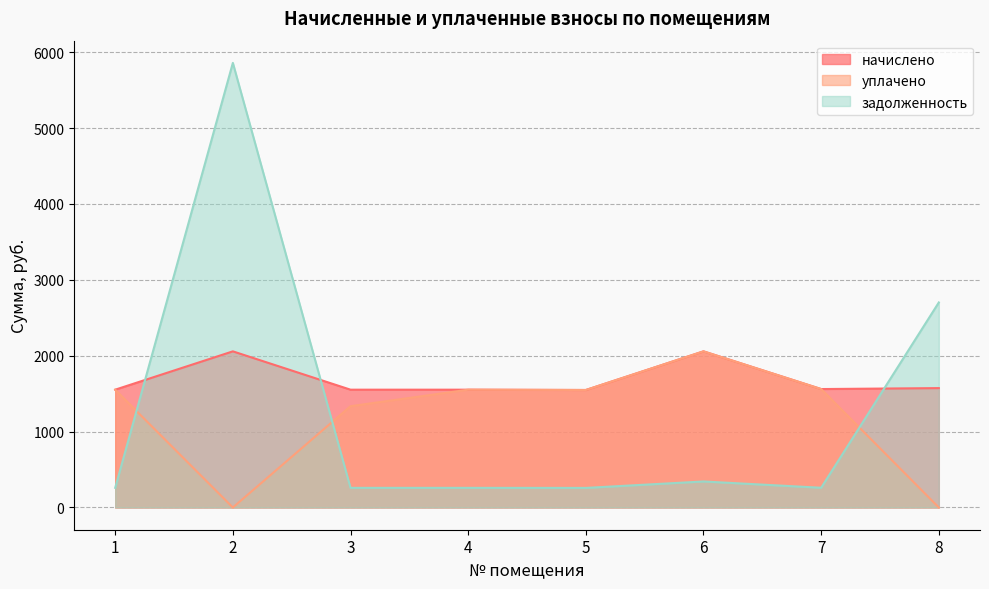

Read the начислено value at 4.

1552.5